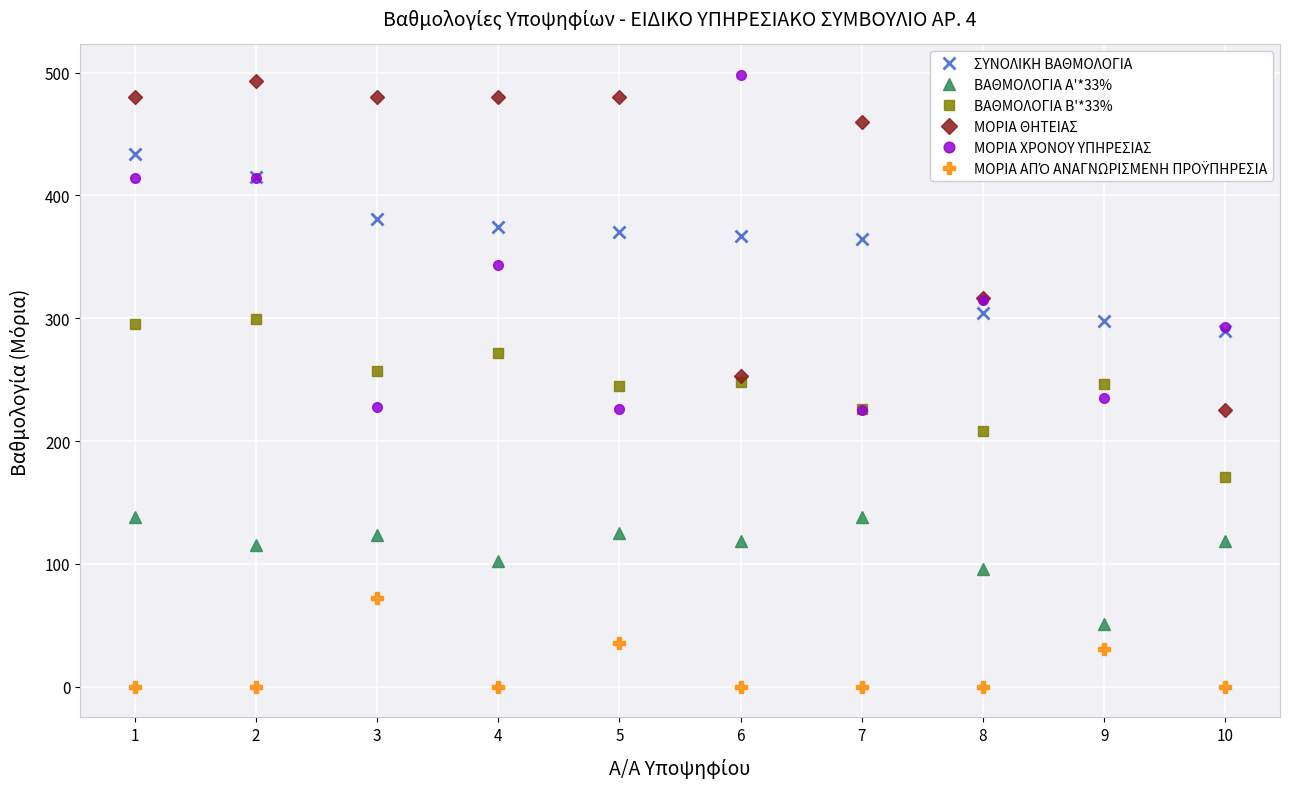

What is the lowest value of the ΣΥΝΟΛΙΚΗ ΒΑΘΜΟΛΟΓΙΑ series?

289.6